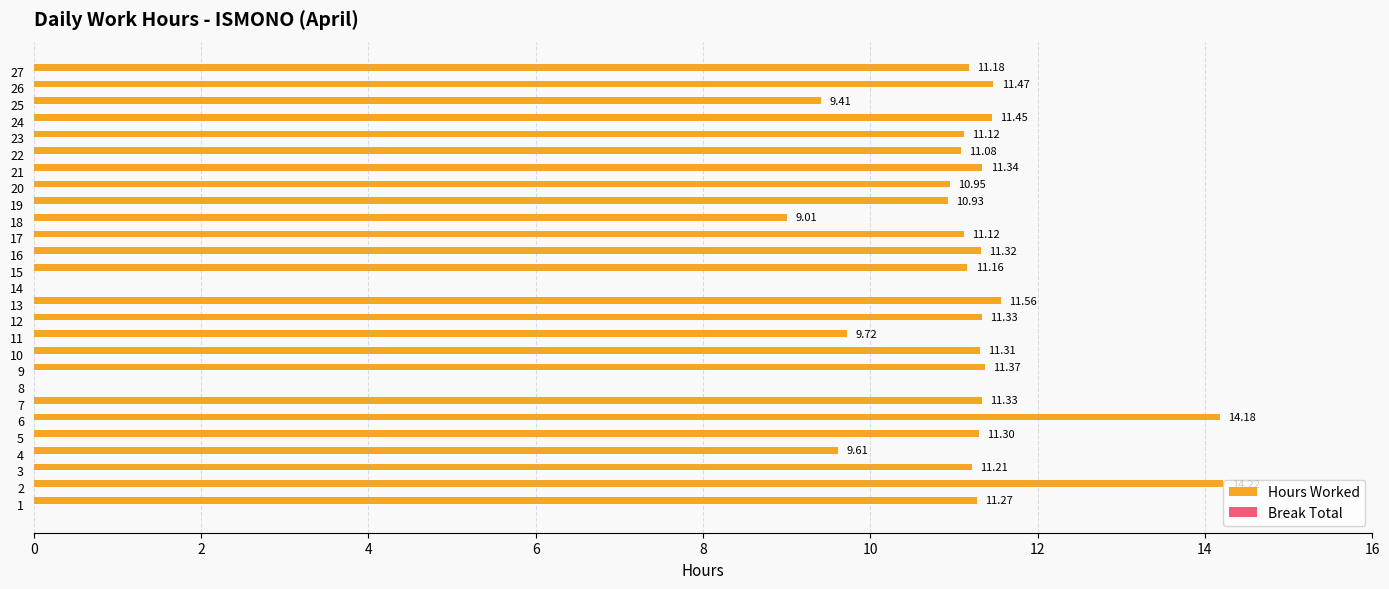

Between 10 and 16, which is larger?

16